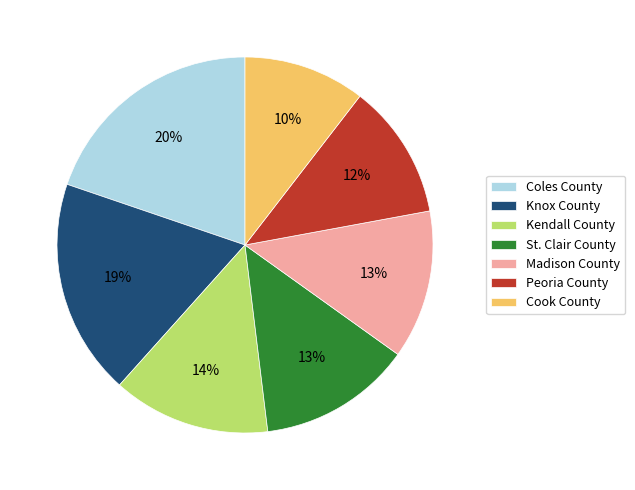

Does Peoria County account for over 50% of the chart?

No